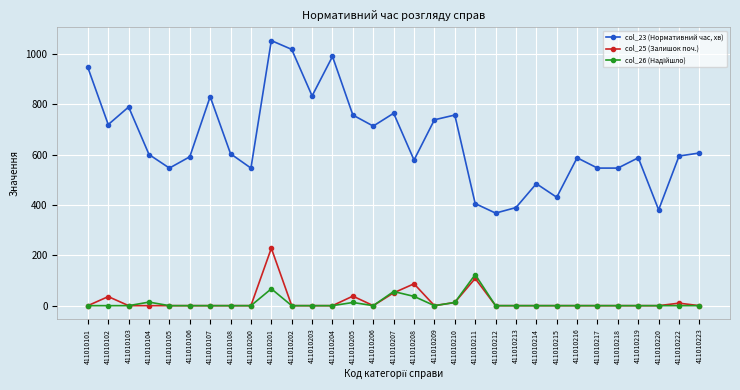

Between 411010207 and 411010214, which series saw the biggest shift?

col_23 (Нормативний час, хв)